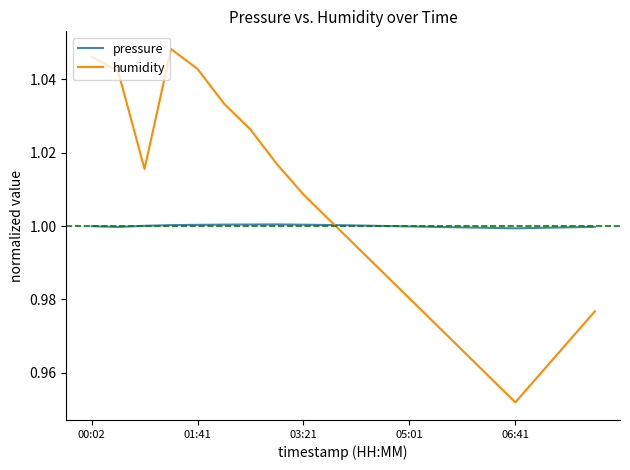

Which series has the largest range (max minus min)?

humidity